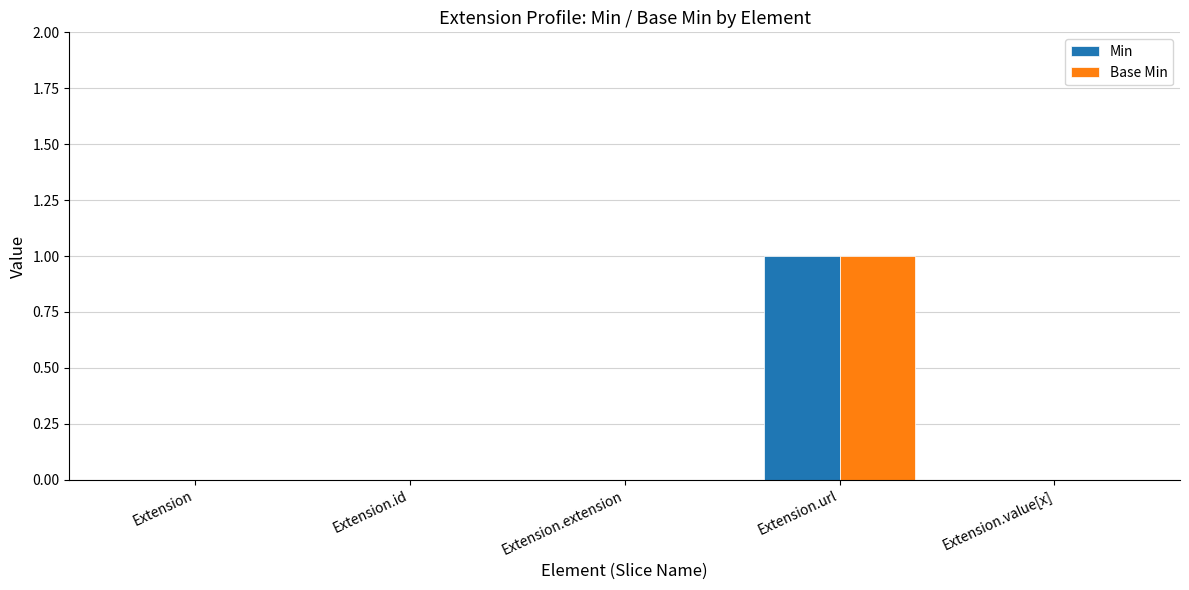

At which category is the sum across all series the highest?

Extension.url